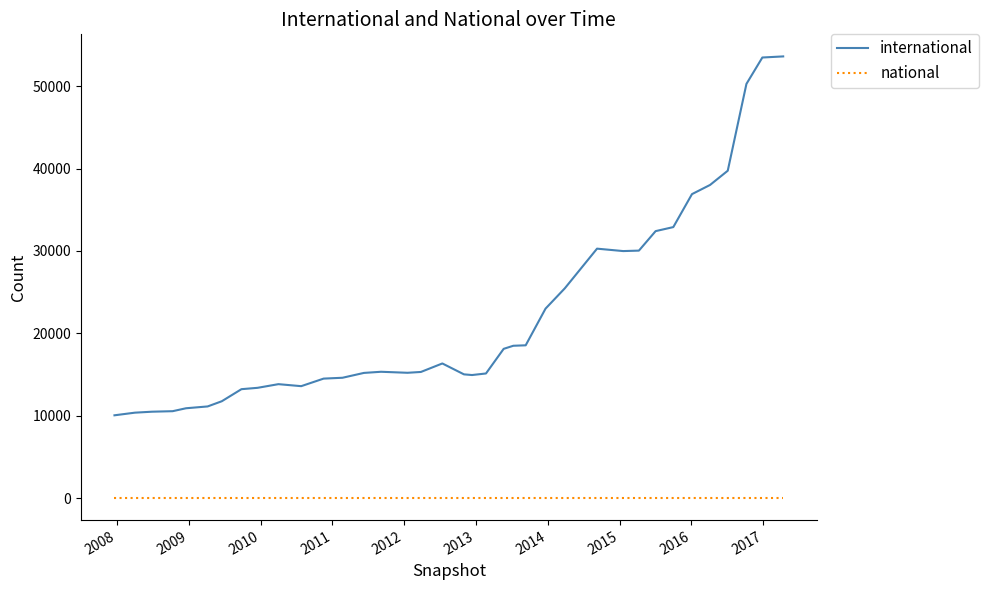

List the series in order of their overall mean, highest first.

international, national